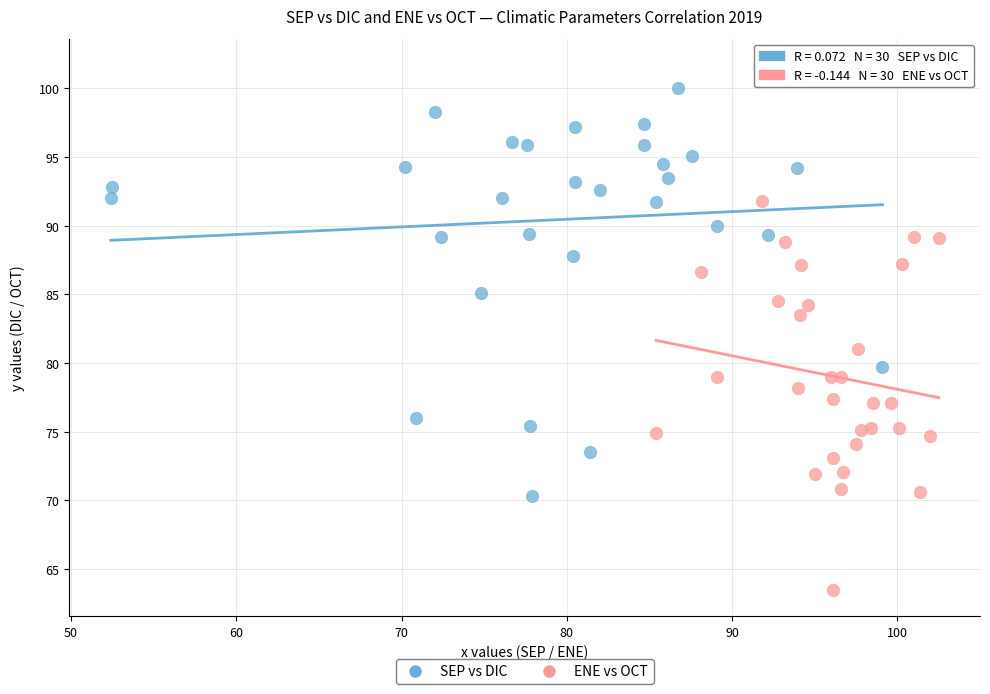

Which series reaches the minimum Y coordinate?

ENE vs OCT